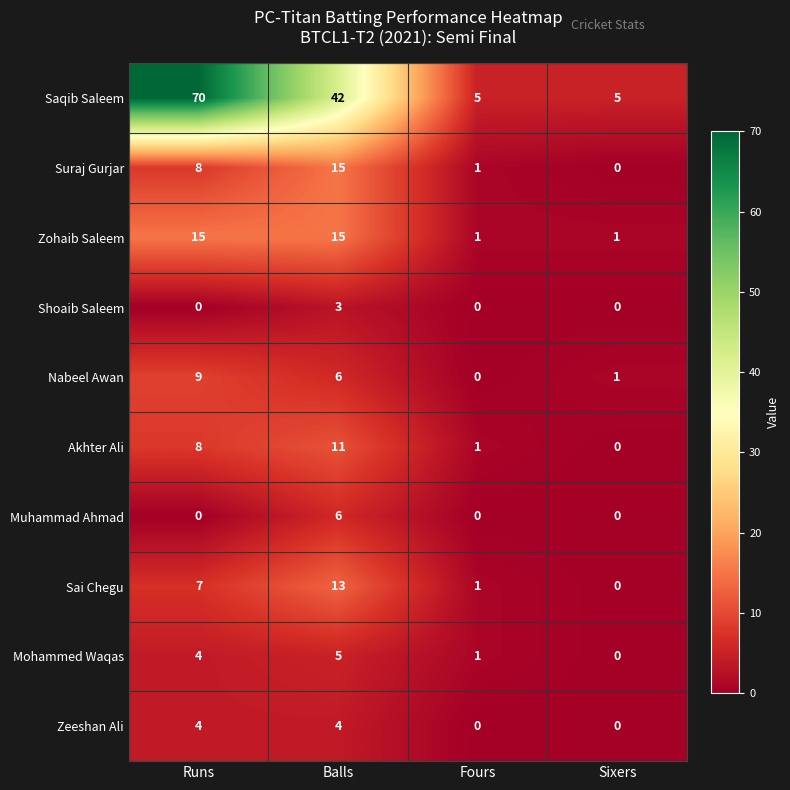

Which series has the largest range (max minus min)?

Saqib Saleem